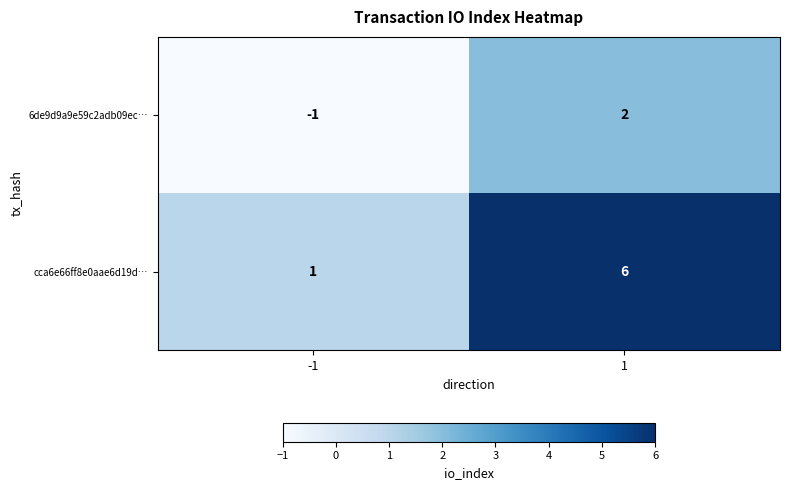

What is the maximum value shown in the chart?

6